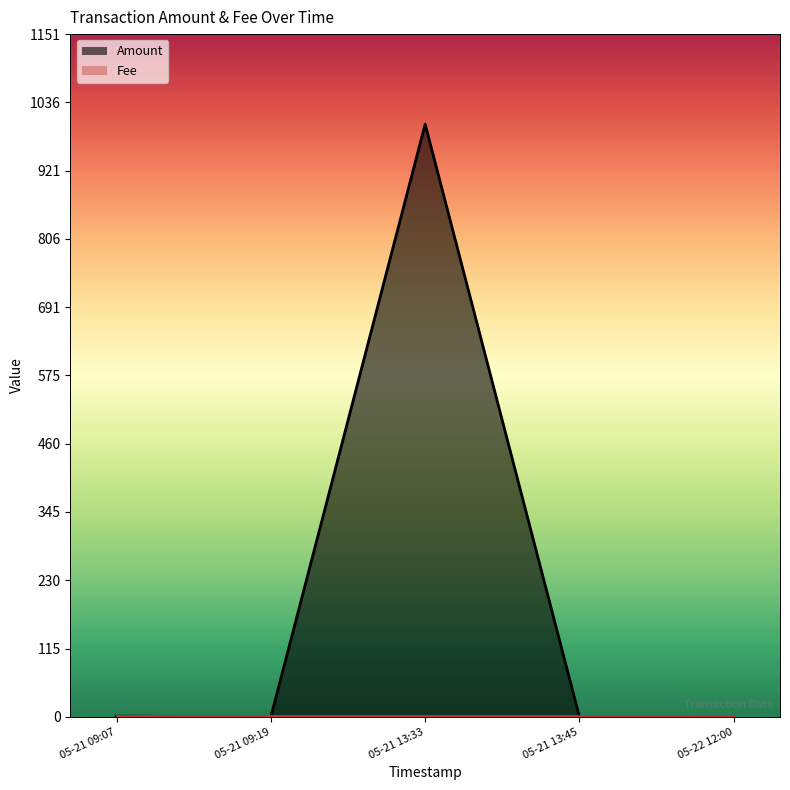

Count the number of values greater than 0.

2